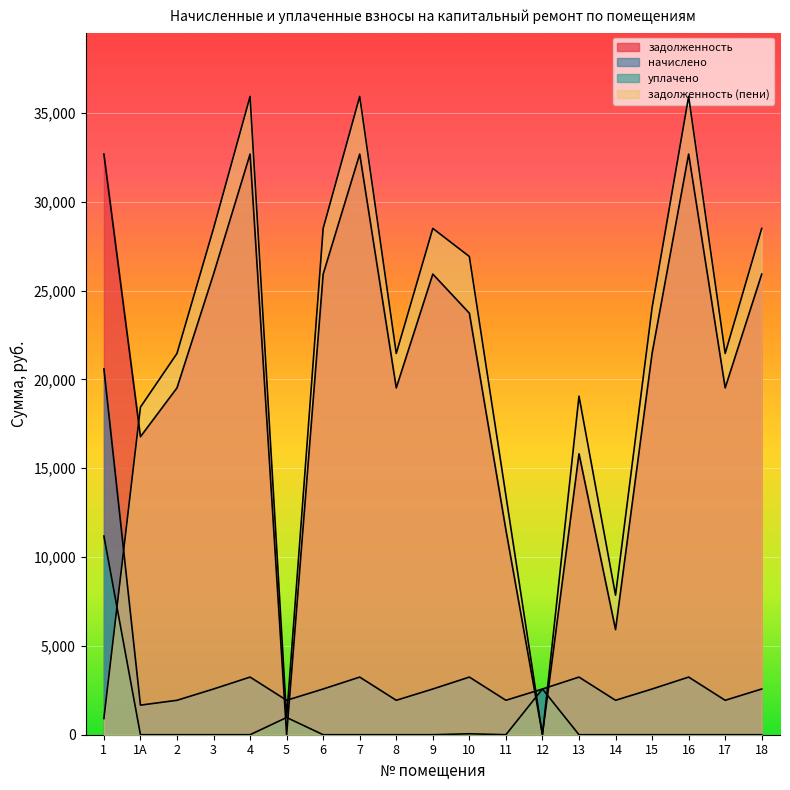

How many intersections are there between задолженность (пени) and задолженность?

3